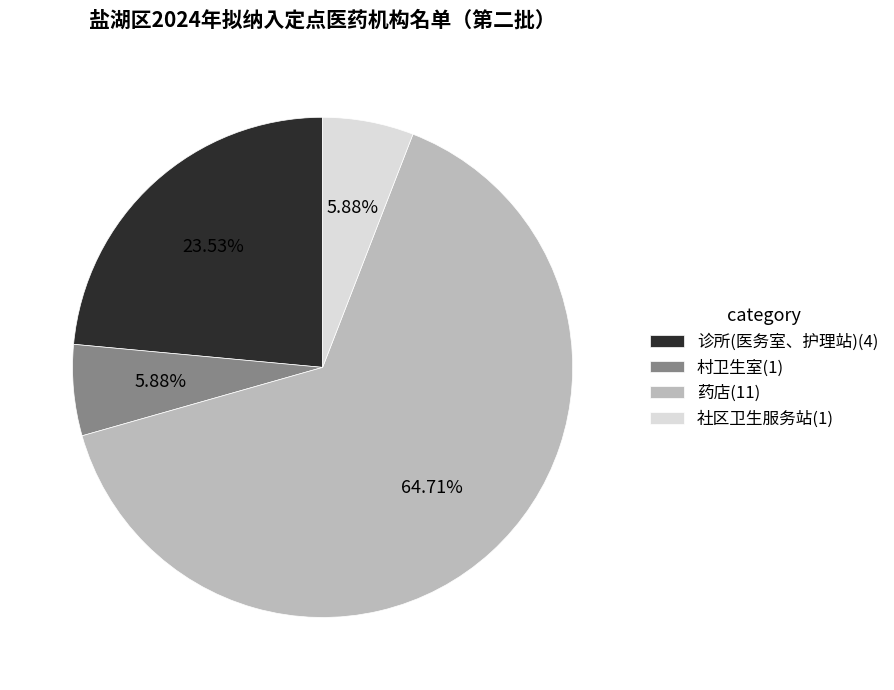

What percentage is the 药店 slice, to the nearest percent?

65%